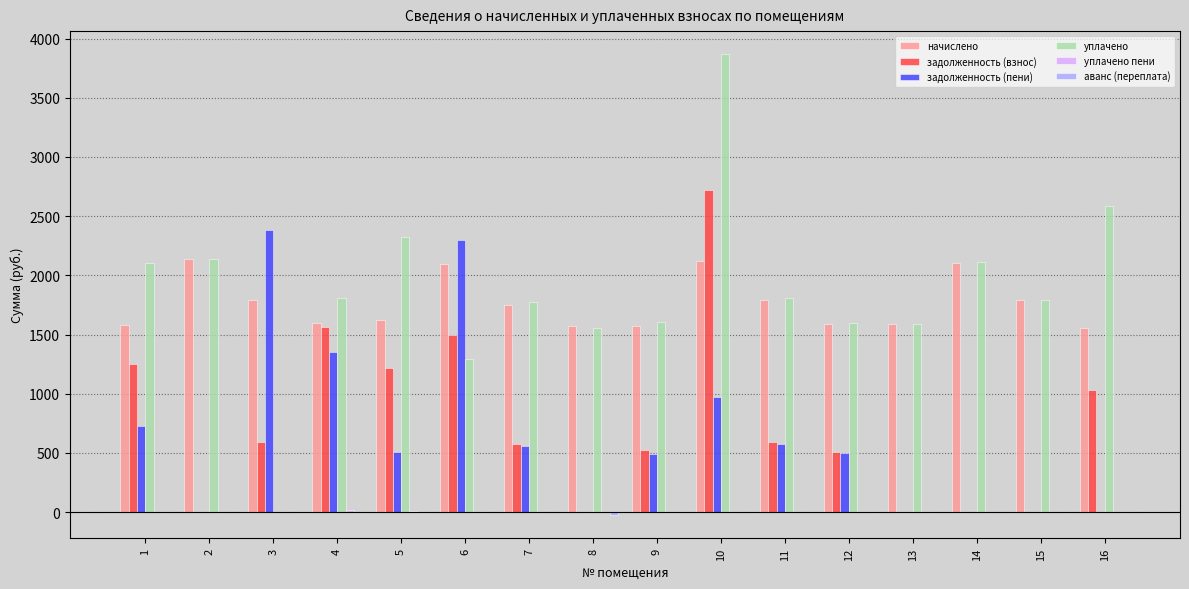

Count the number of categories in the chart.

16